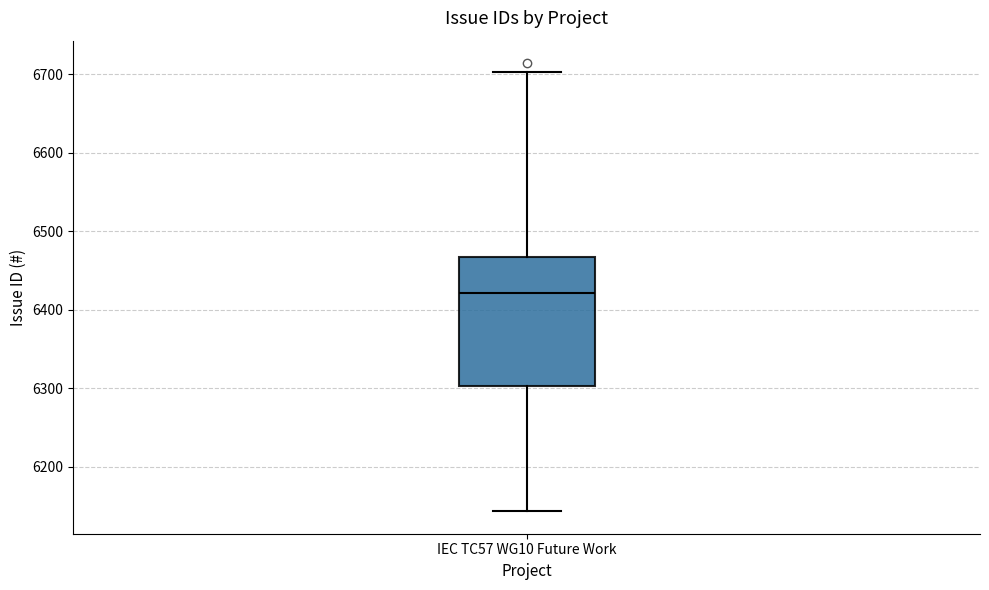

Where does the upper whisker of the box for IEC TC57 WG10 Future Work end on the y-axis? The values are not printed on the chart, so give them approximately, as read against the axis.

6700